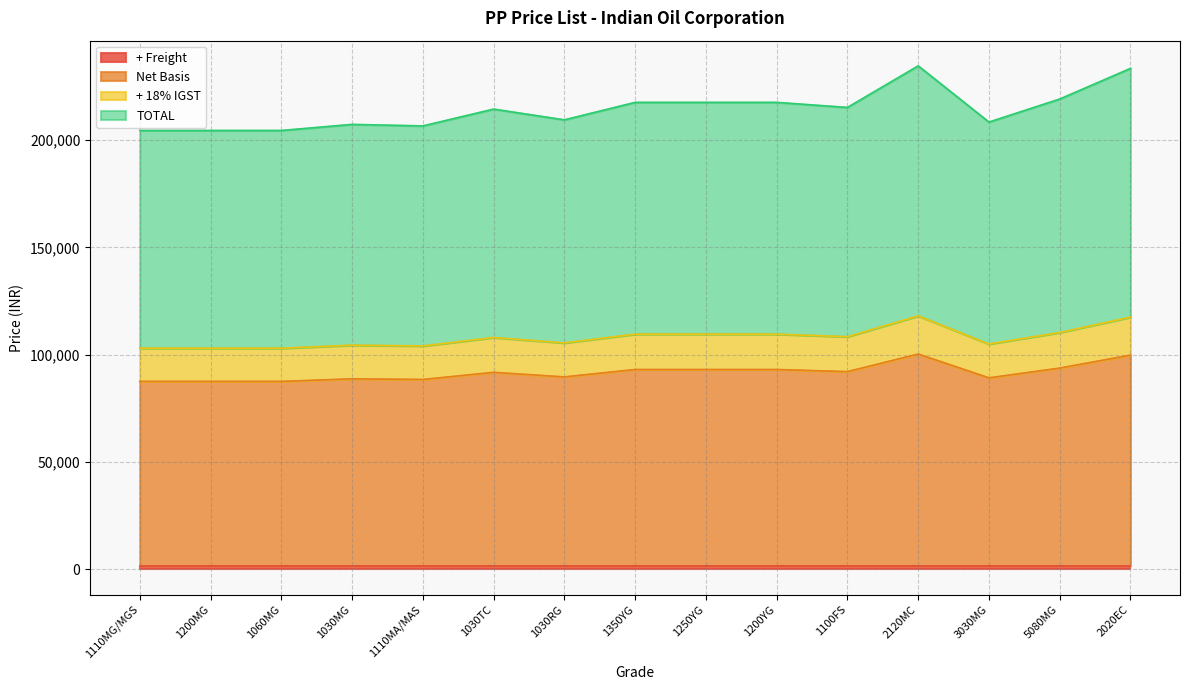

Rank the categories by TOTAL value from highest to lowest.

2120MC, 2020EC, 5080MG, 1350YG, 1250YG, 1200YG, 1100FS, 1030TC, 1030RG, 3030MG, 1030MG, 1110MA/MAS, 1110MG/MGS, 1200MG, 1060MG